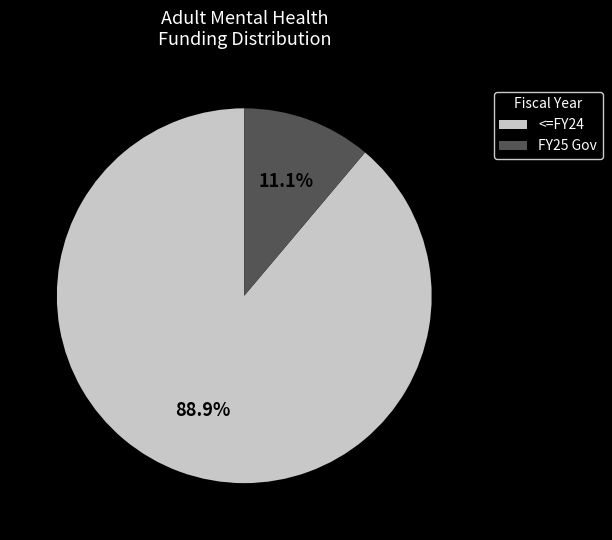

Does FY25 Gov account for over 50% of the chart?

No